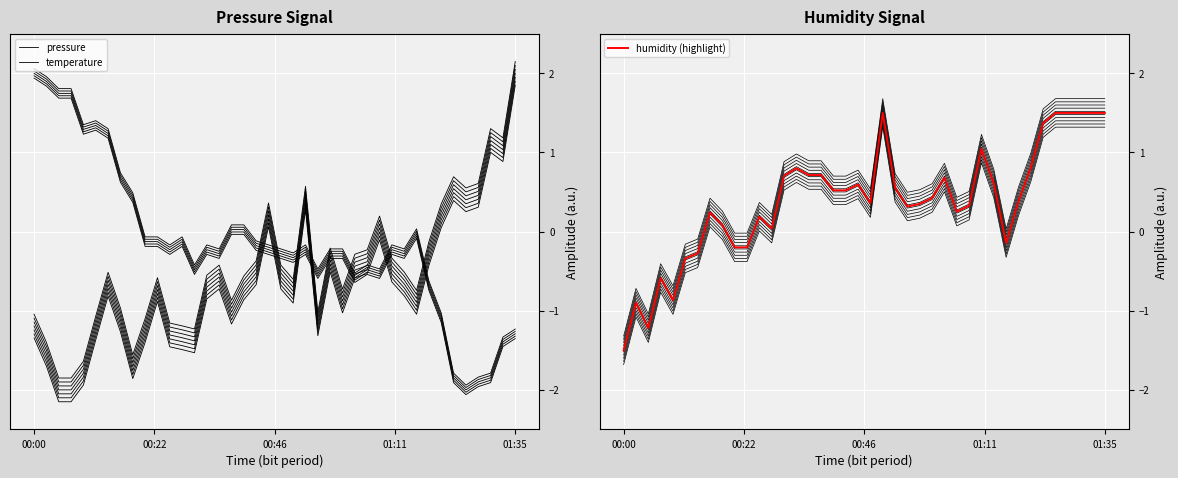

Between 00:22 and 00:46, which series saw the biggest shift?

pressure